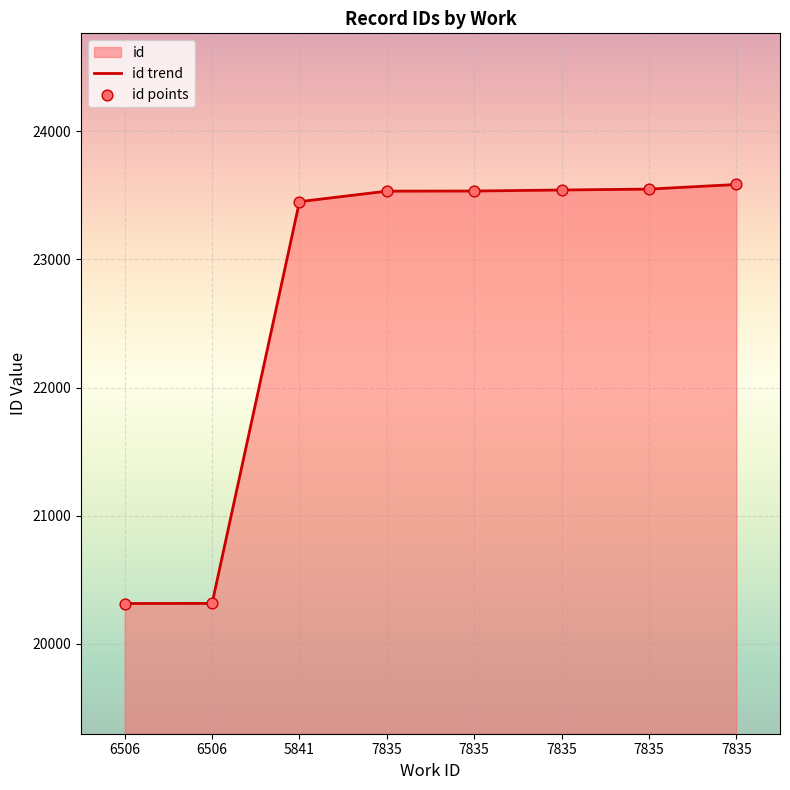

What is the change in value from 7835 to 7835?

+36